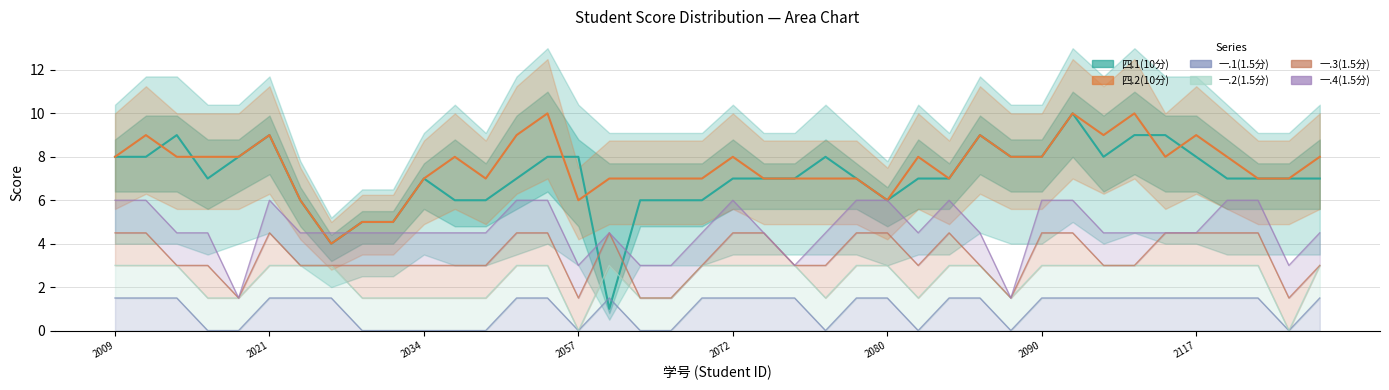

Which series ends up on top after the final intersection of 一.1(1.5分) and 四.1(10分)?

四.1(10分)